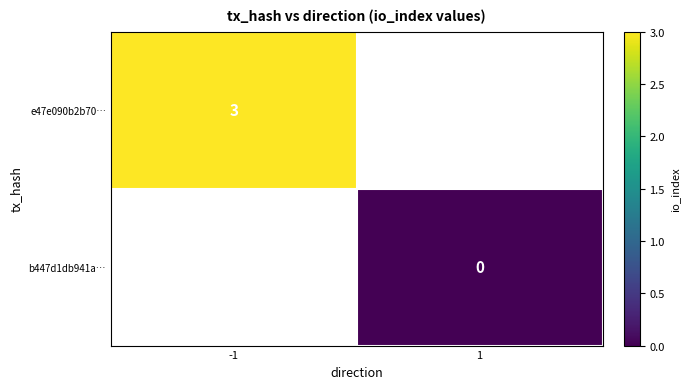

True or false: e47e090b2b70… has a value of 5 at -1.

False